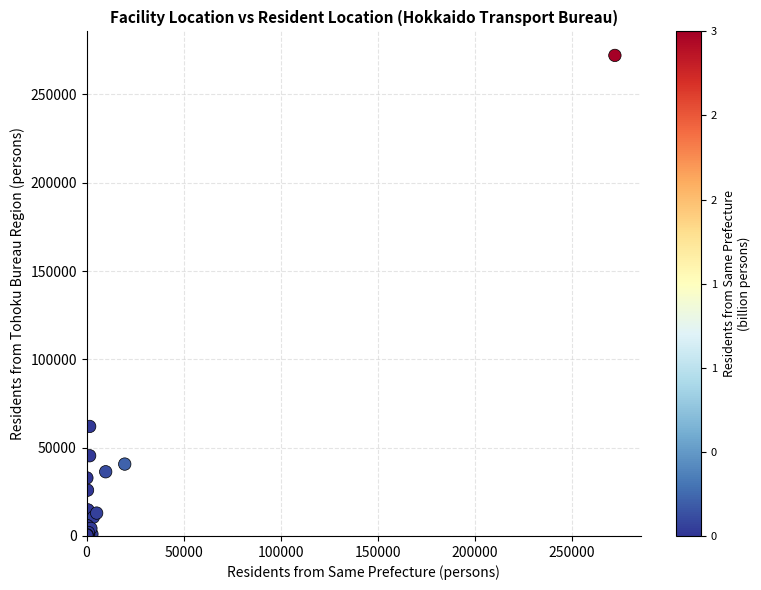

What Y value in the scatter plot is closest to 136143?

62027